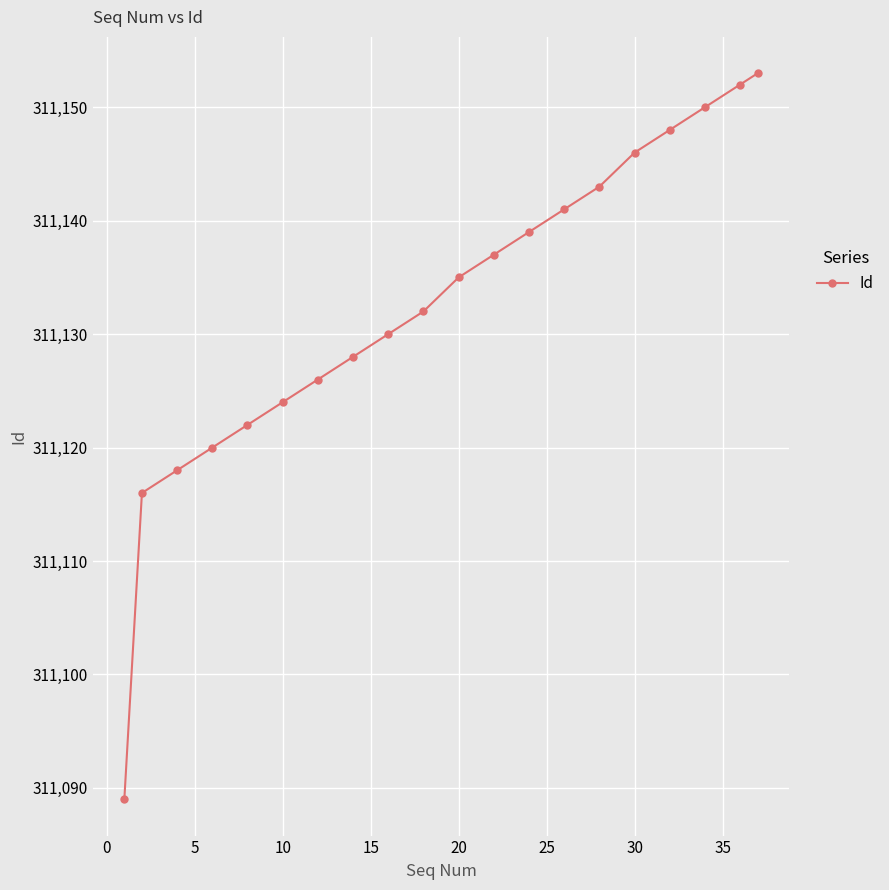

What is the minimum value shown in the chart?

311089